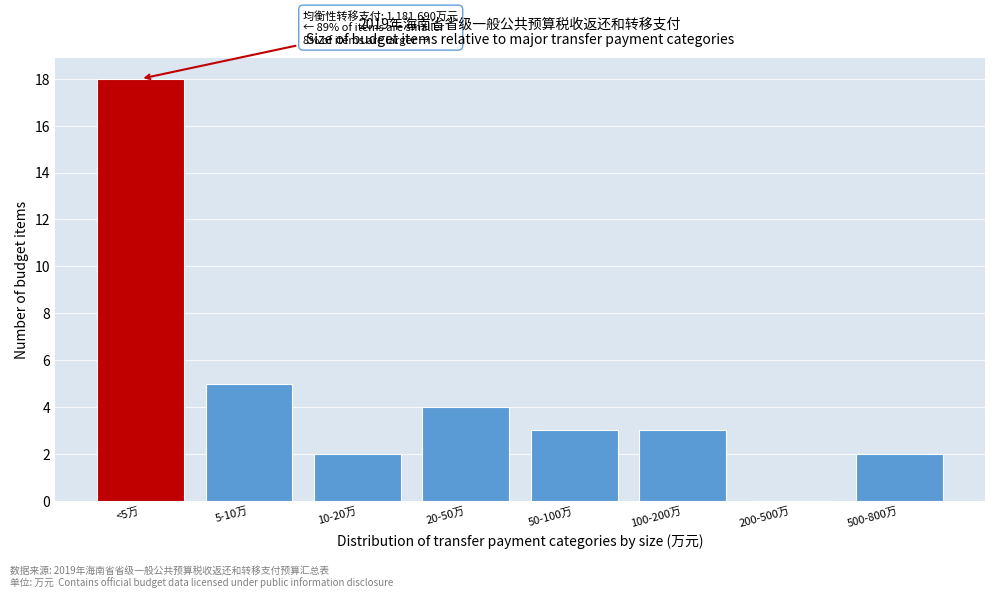

Reading right to left, list all the values displayed in this chart.

500-800万=2	200-500万=0	100-200万=3	50-100万=3	20-50万=4	10-20万=2	5-10万=5	<5万=18